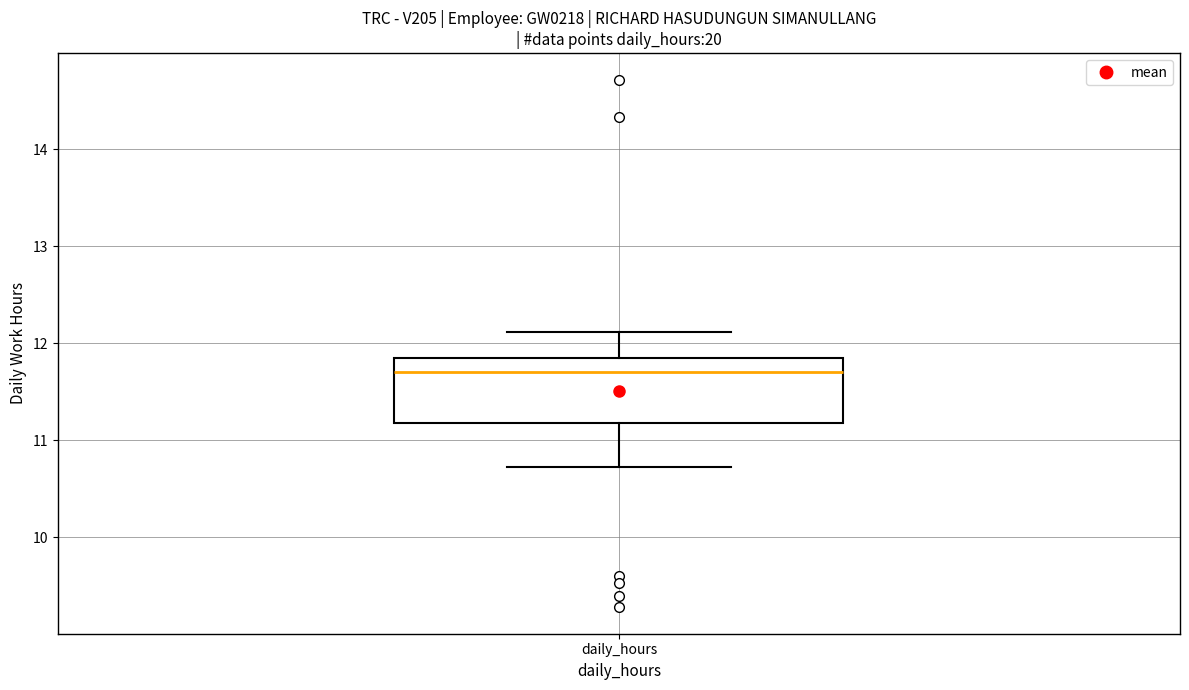

Where does the lower whisker of the box for daily_hours end on the y-axis? The values are not printed on the chart, so give them approximately, as read against the axis.

10.7